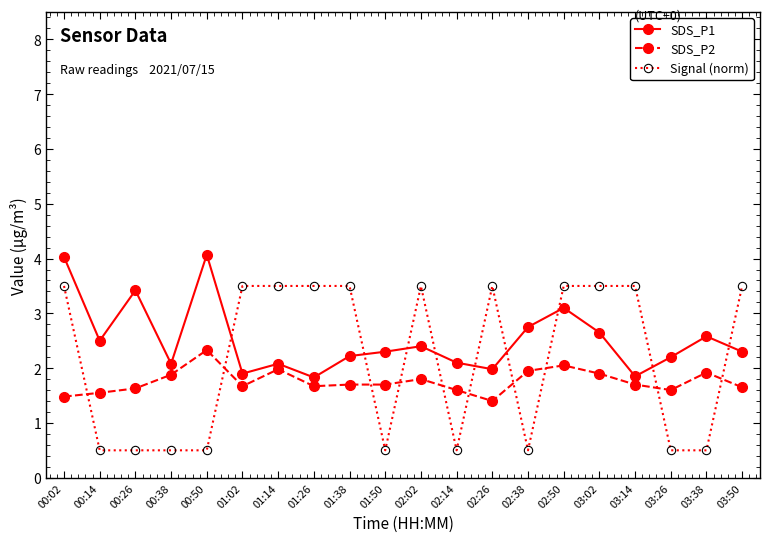

What is the difference between the highest and lowest values at 03:02?

1.6